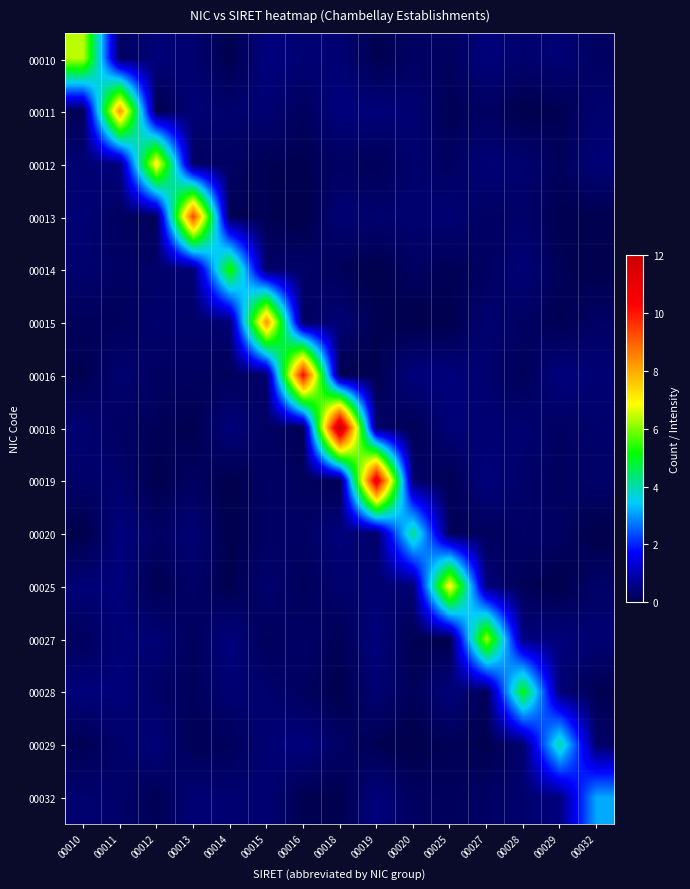

Between 00028 and 00032, which series saw the biggest shift?

00028